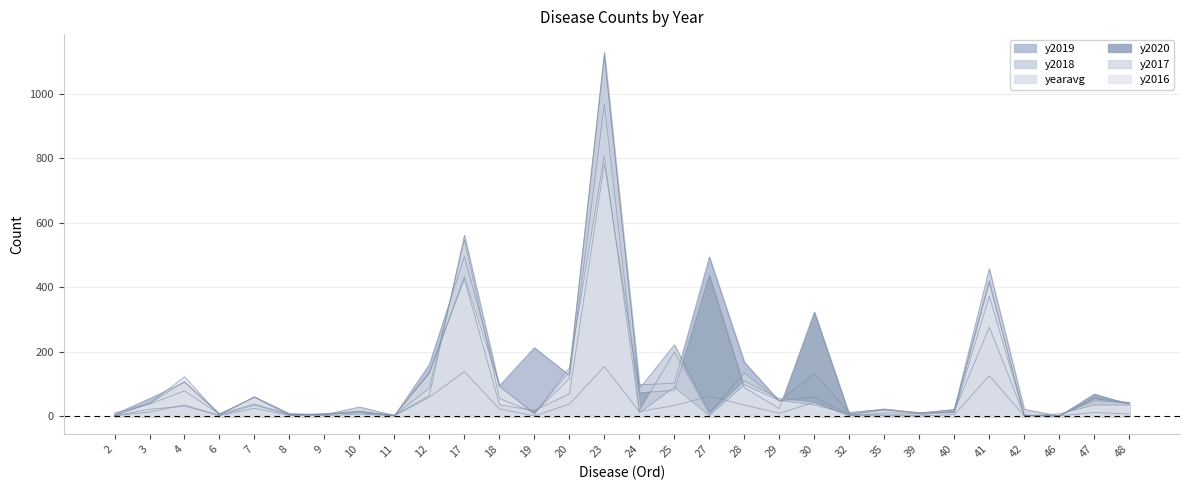

What is the sum of the y2016 values at 18 and 35?

113.0